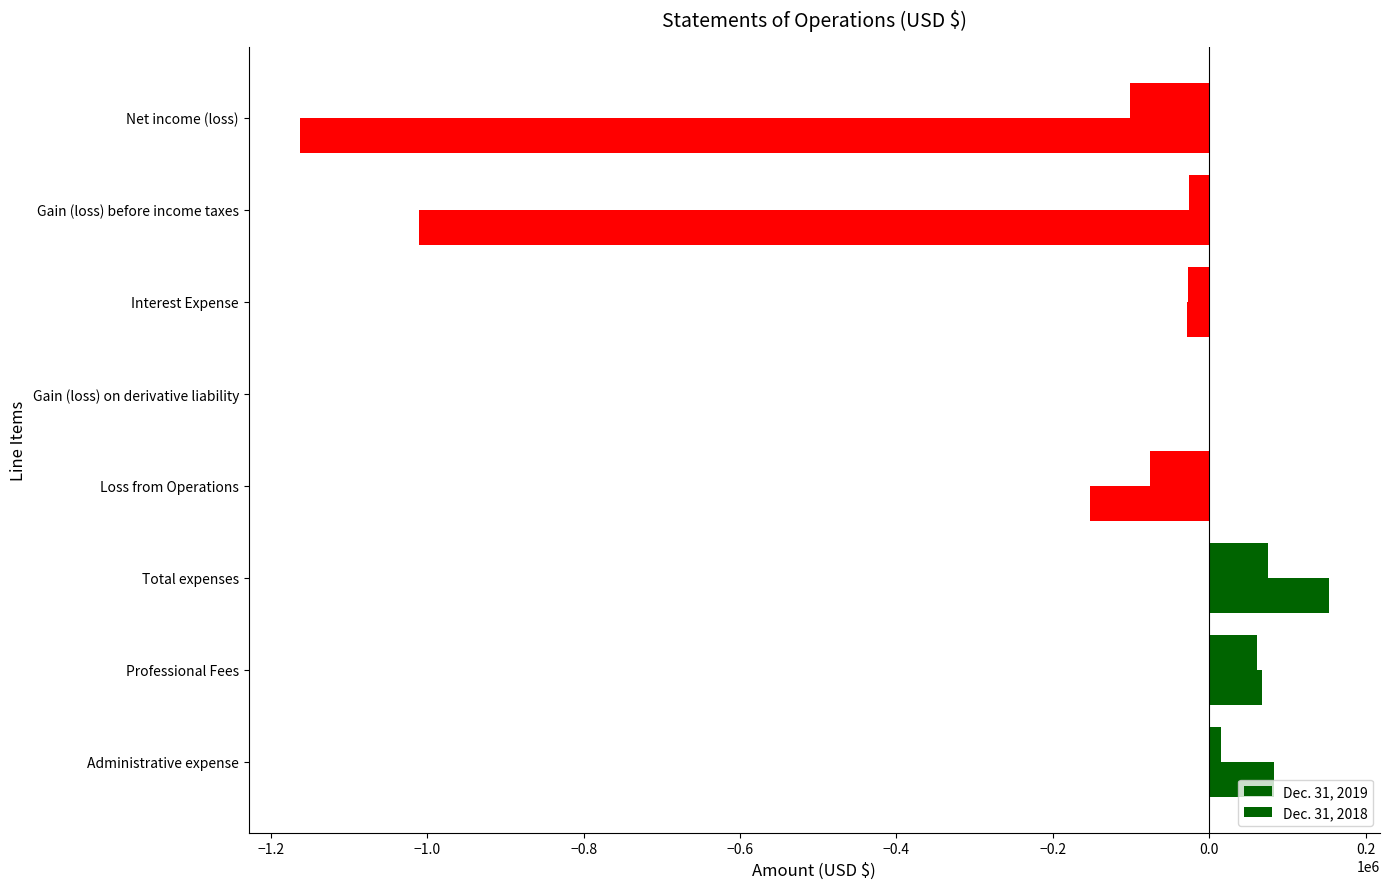

Reading left to right, transcribe all the data shown in this chart.

Dec. 31, 2019: 15000	60720	75720	-75720	1313	-27407	-26094	-101814
Dec. 31, 2018: 83045	67109	152647	-152647	-412	-28623	-1009909	-1162556